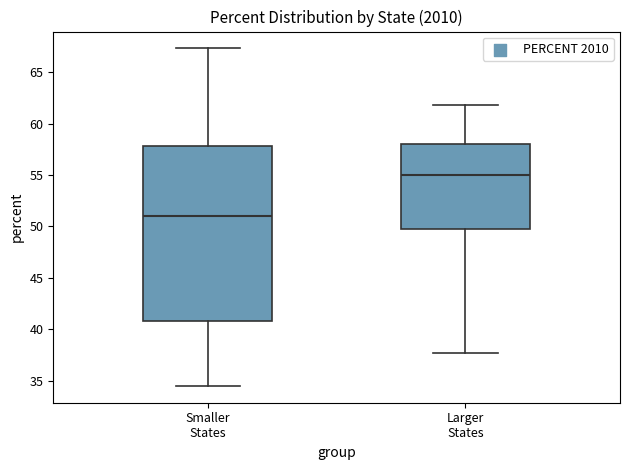

Reading left to right, transcribe this box plot: for each box, give where its median line is, the range the box spans, and where its two whiskers end, as read against the y-axis. The values are not printed on the chart, so give them approximately, as read against the axis.

Smaller States: median 51.0, box 41.0 to 58.0, whiskers 34.5 to 67.5
Larger States: median 55.0, box 50.0 to 58.0, whiskers 37.5 to 62.0